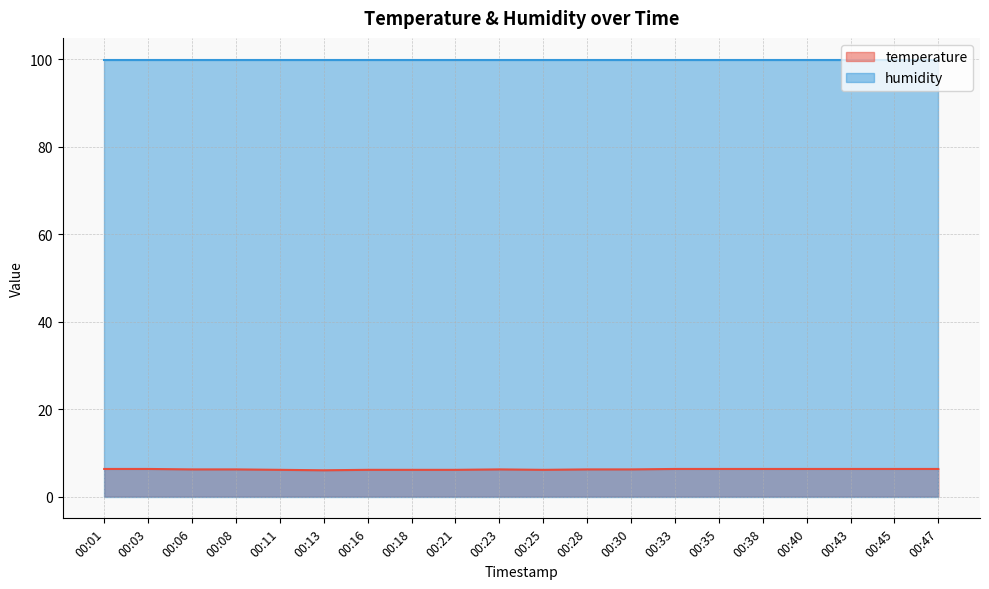

Reading left to right, extract all data points from this chart.

6.3	6.3	6.2	6.2	6.1	6.0	6.1	6.1	6.1	6.2	6.1	6.2	6.2	6.3	6.3	6.3	6.3	6.3	6.3	6.3